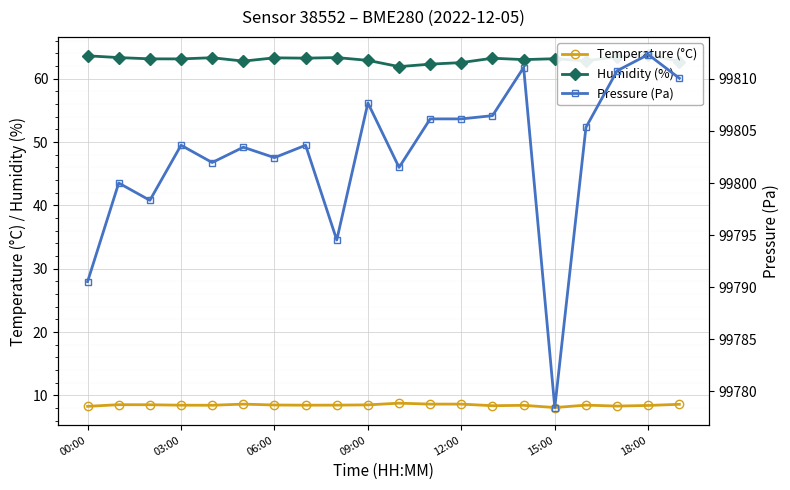

Does the chart display data point markers on the line(s)?

Yes